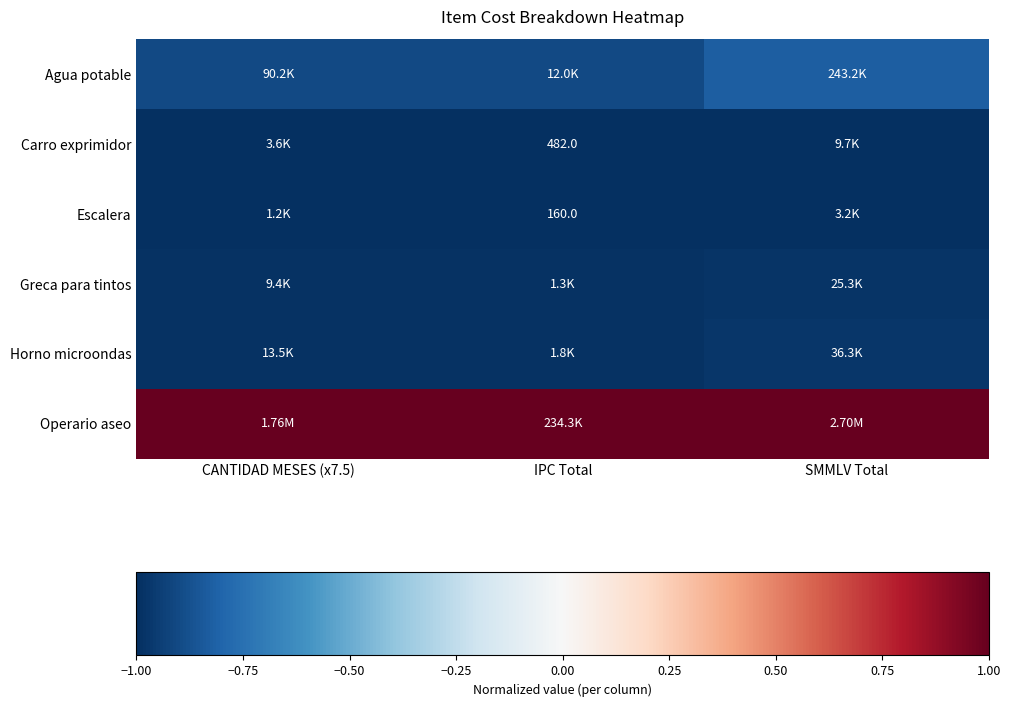

Between CANTIDAD MESES (x7.5) and SMMLV Total, which is larger?

SMMLV Total